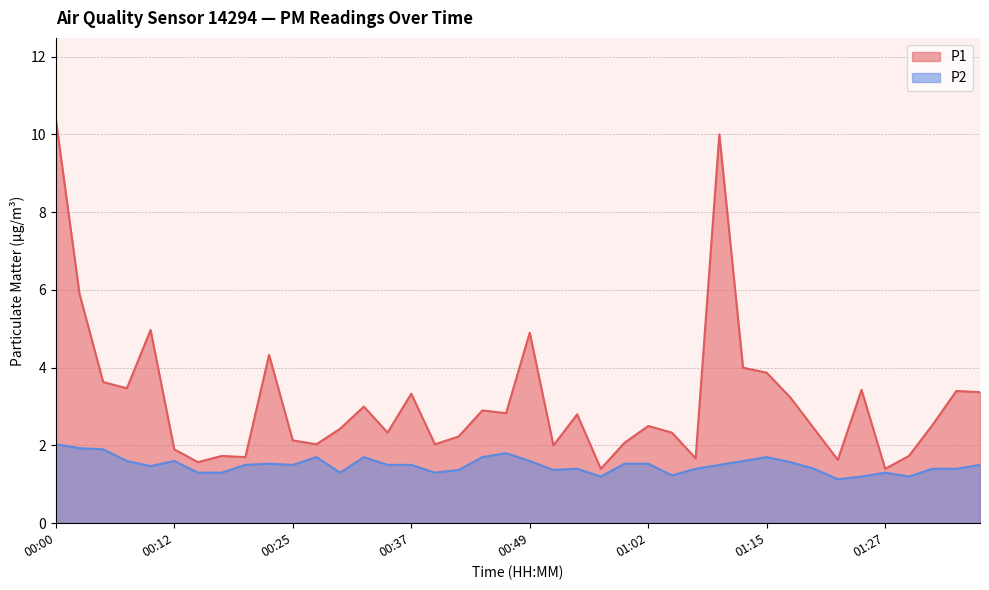

What is the difference between the highest and lowest values at 00:12?

0.3